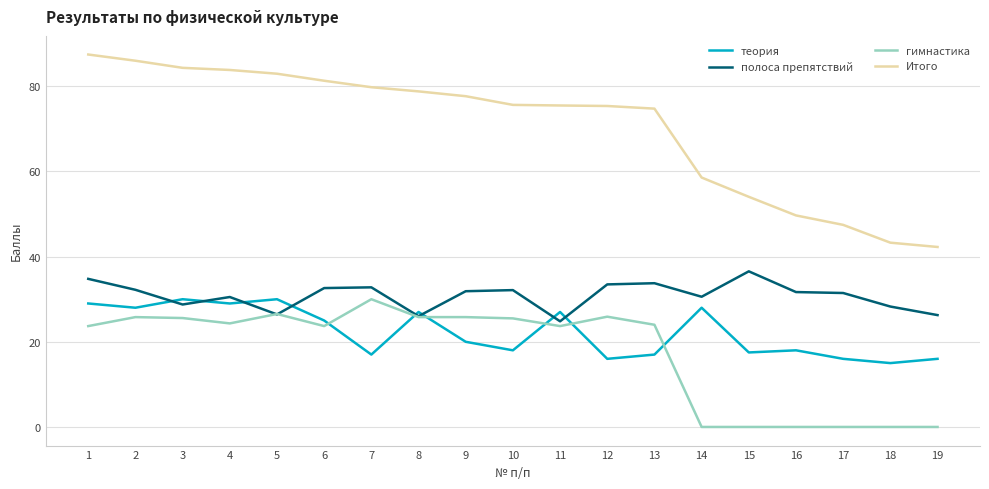

Which series changed the most between 5 and 19?

Итого